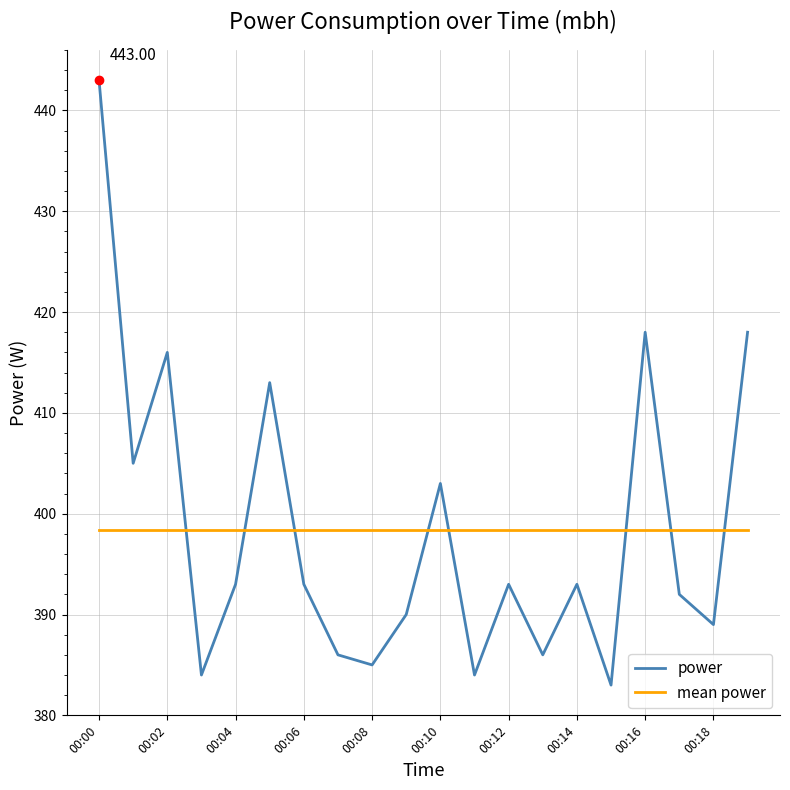

Which series has the largest range (max minus min)?

power